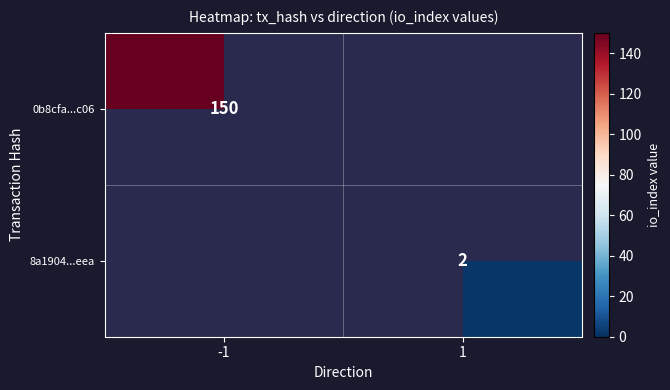

What is the minimum value shown in the chart?

2.0